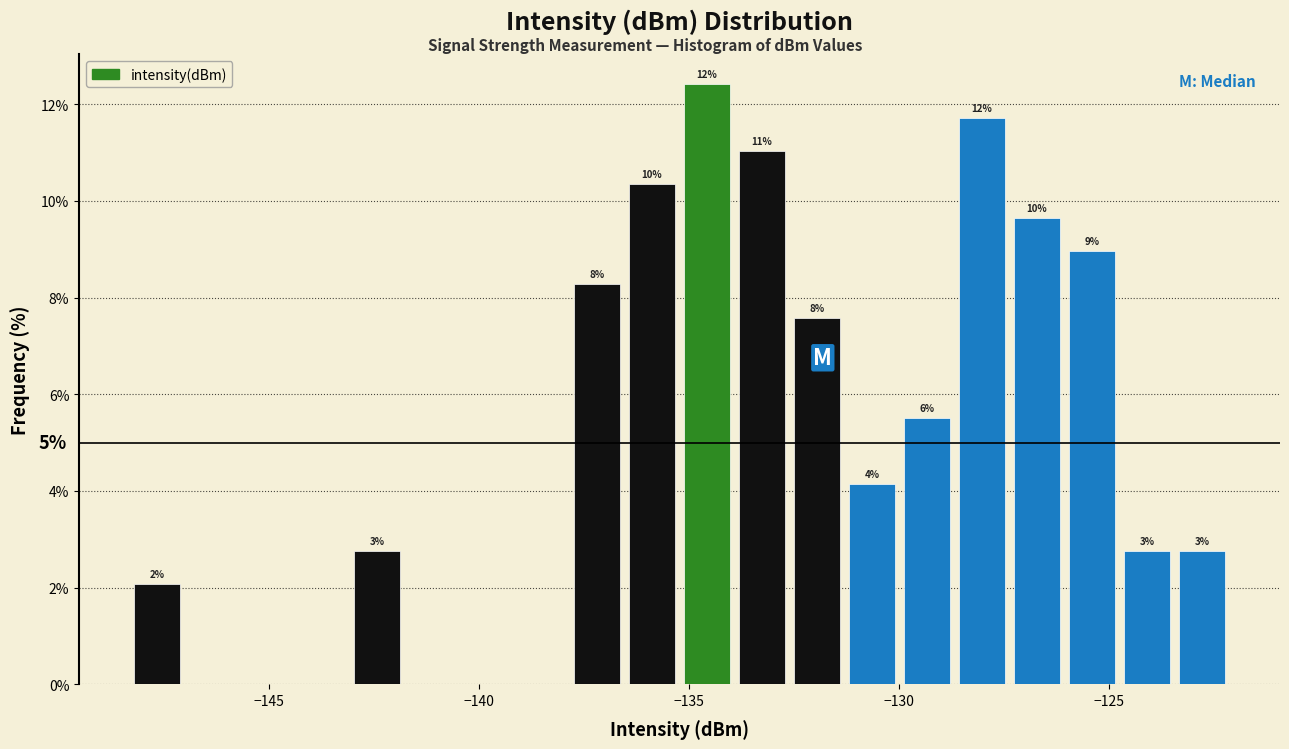

Around what value on the x-axis is the tallest bar? Give the approximate position of its centre, as read against the axis.

-134.5